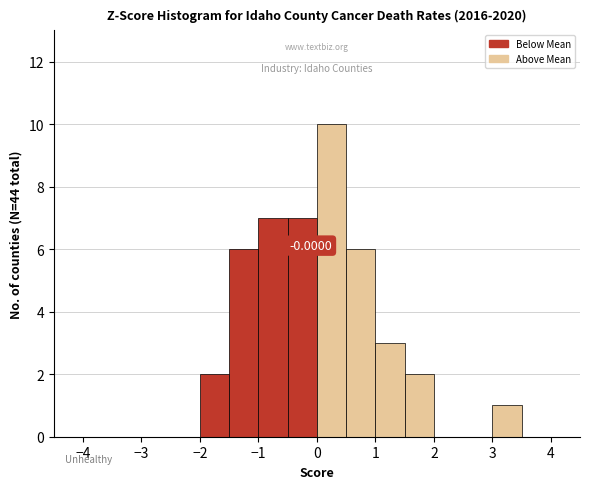

Over which range of the x-axis is the bar tallest?

0.0 to 0.5